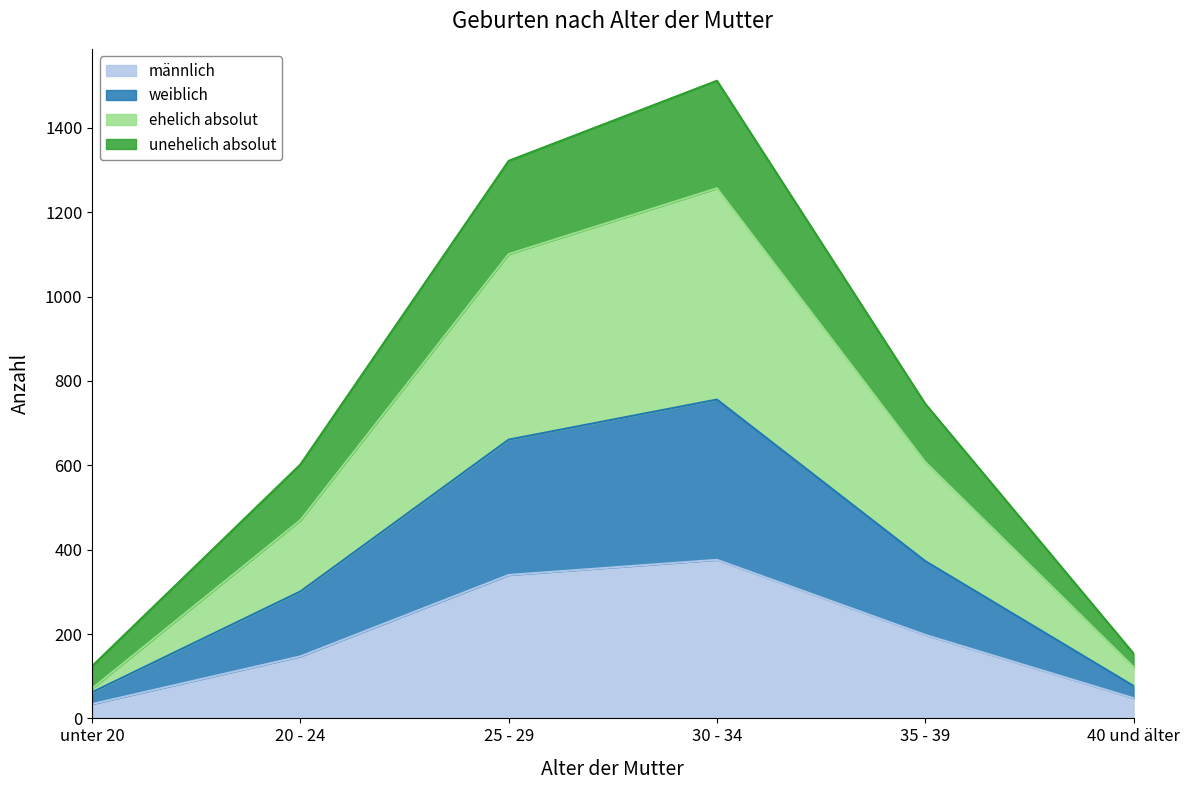

At which category is the sum across all series the highest?

30 - 34